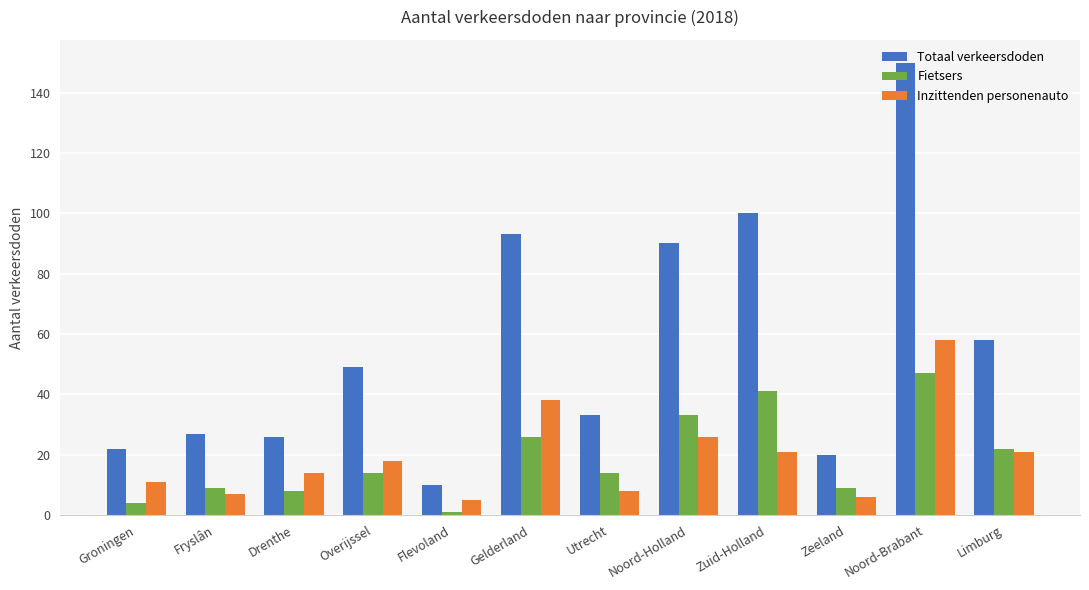

At which label does Totaal verkeersdoden reach its minimum?

Flevoland